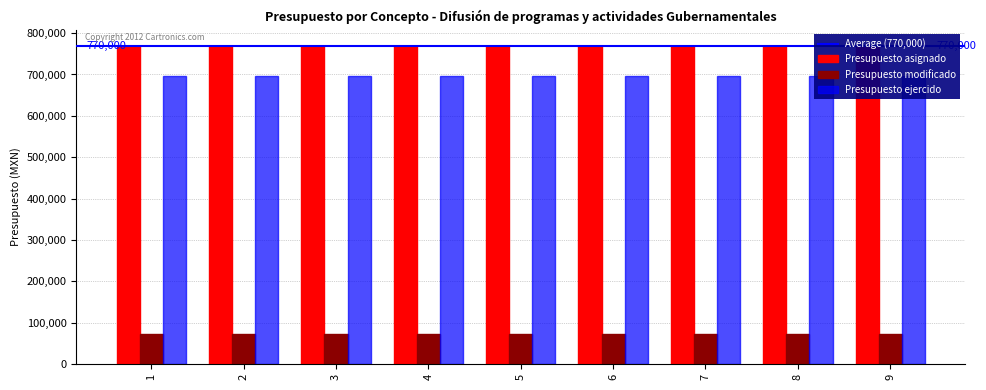

Which category has the lowest value across all series?

1